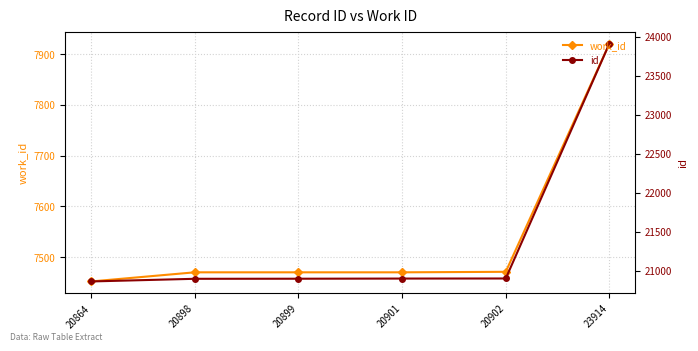

Which category has the highest value in the id series?

23914